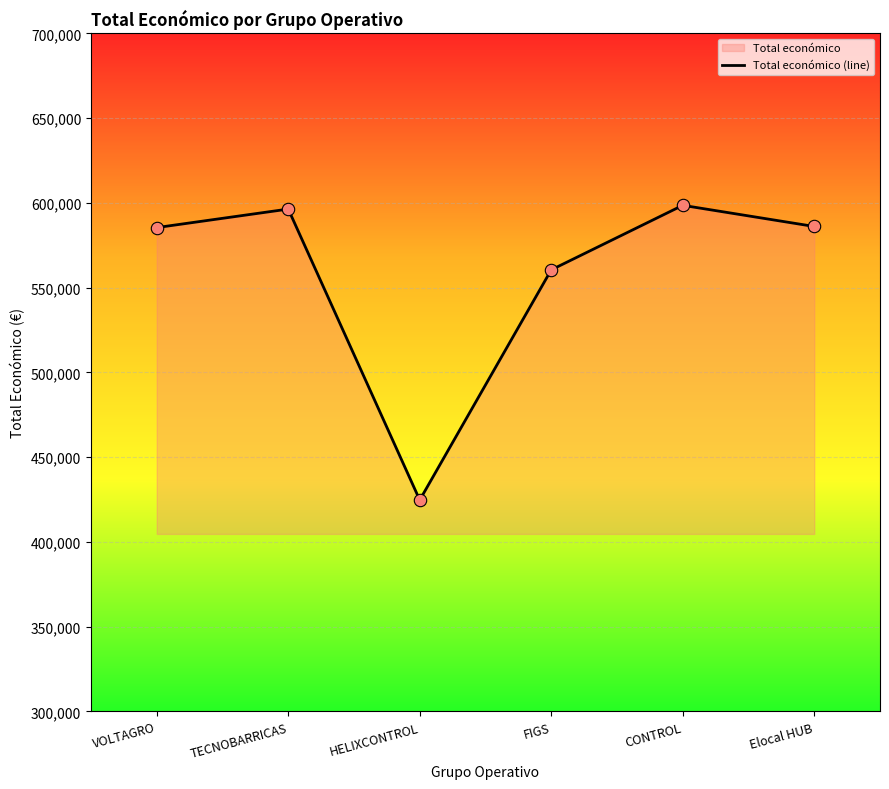

Which has a higher value, HELIXCONTROL or TECNOBARRICAS?

TECNOBARRICAS